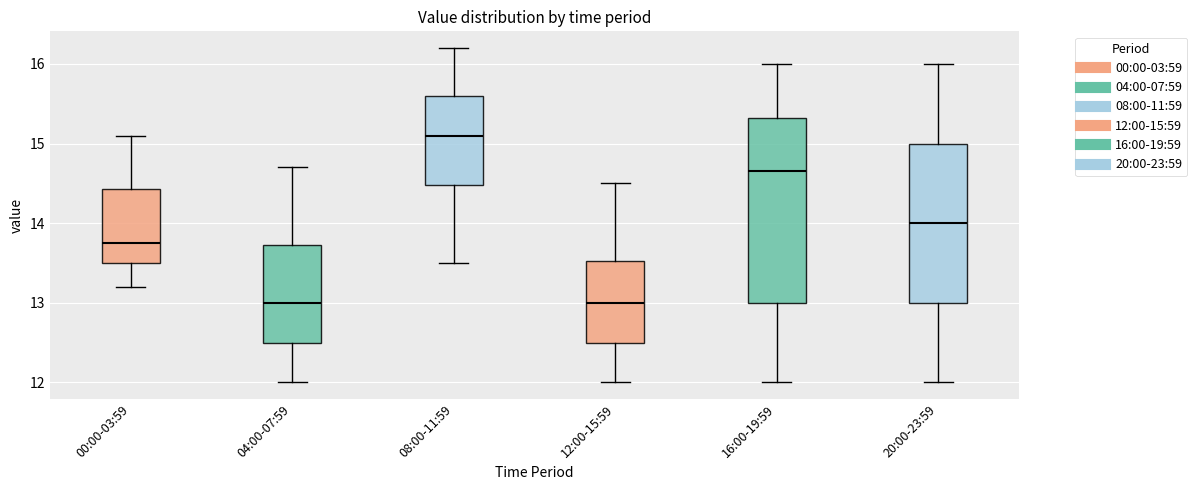

Where does the median line of the box for 08:00-11:59 sit on the y-axis? The values are not printed on the chart, so give them approximately, as read against the axis.

15.1